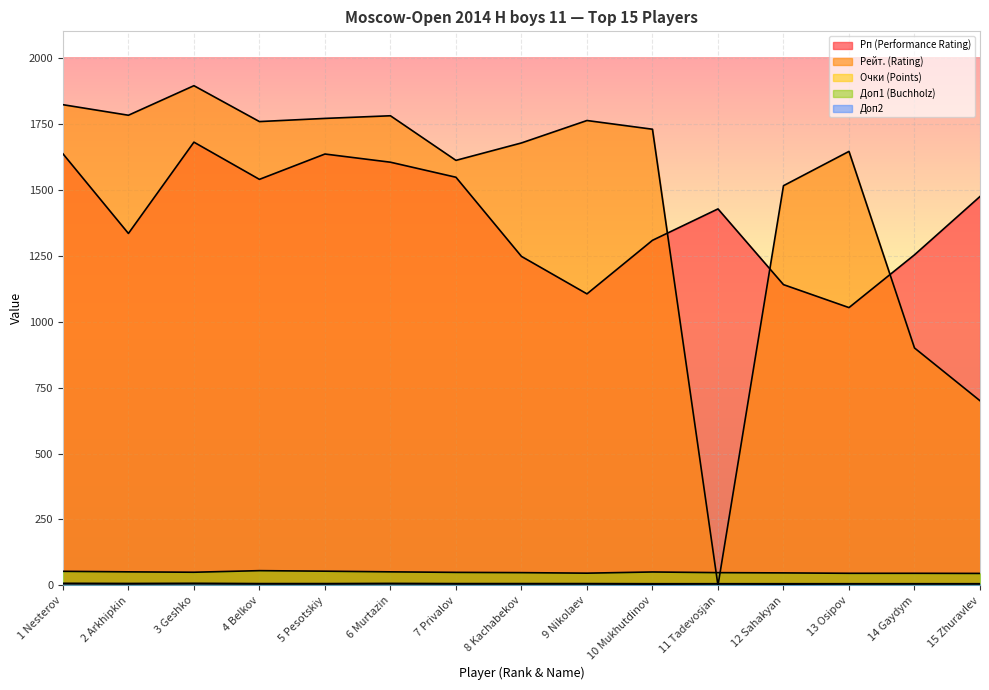

True or false: Рп (Performance Rating) and Доп1 (Buchholz) intersect in this chart.

False